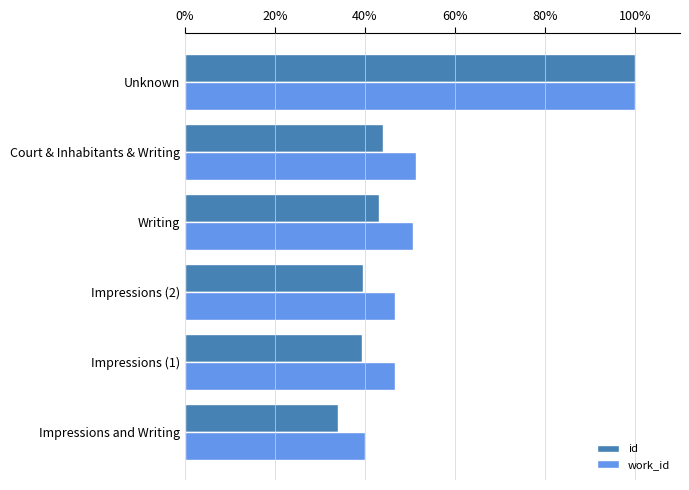

How many values in the id series exceed 43?

3